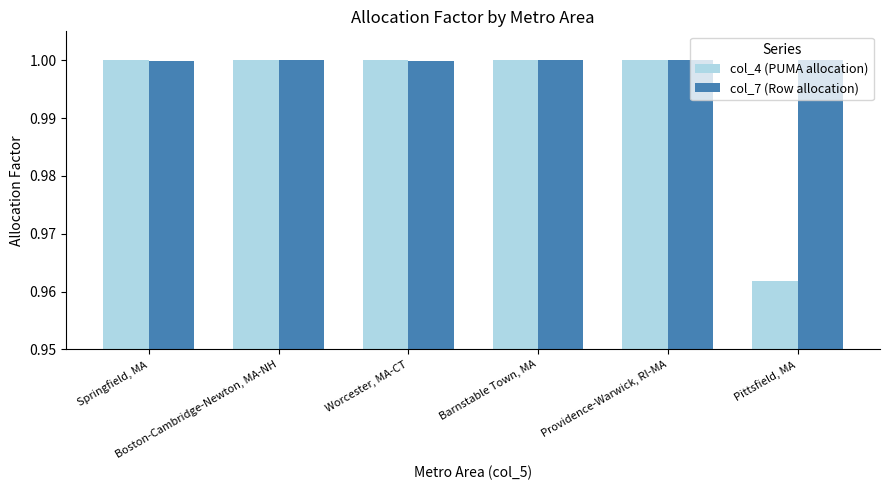

How many groups of bars are there?

6